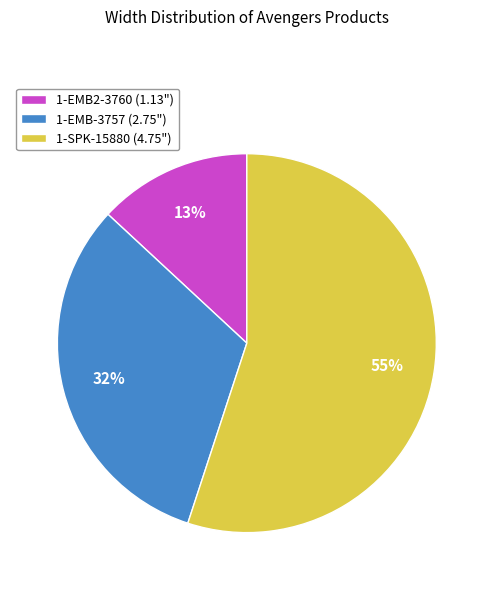

Which slice is the largest?

1-SPK-15880 (4.75")